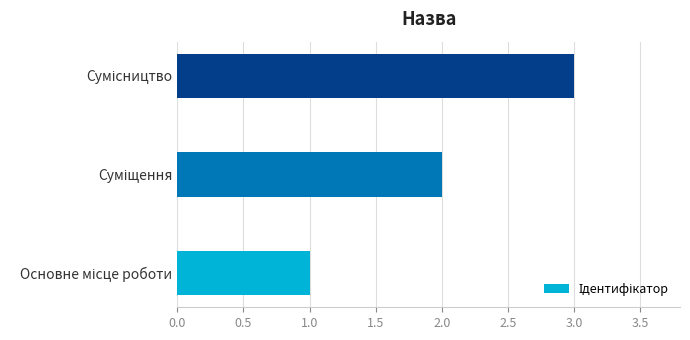

What is the sum of all values?

6